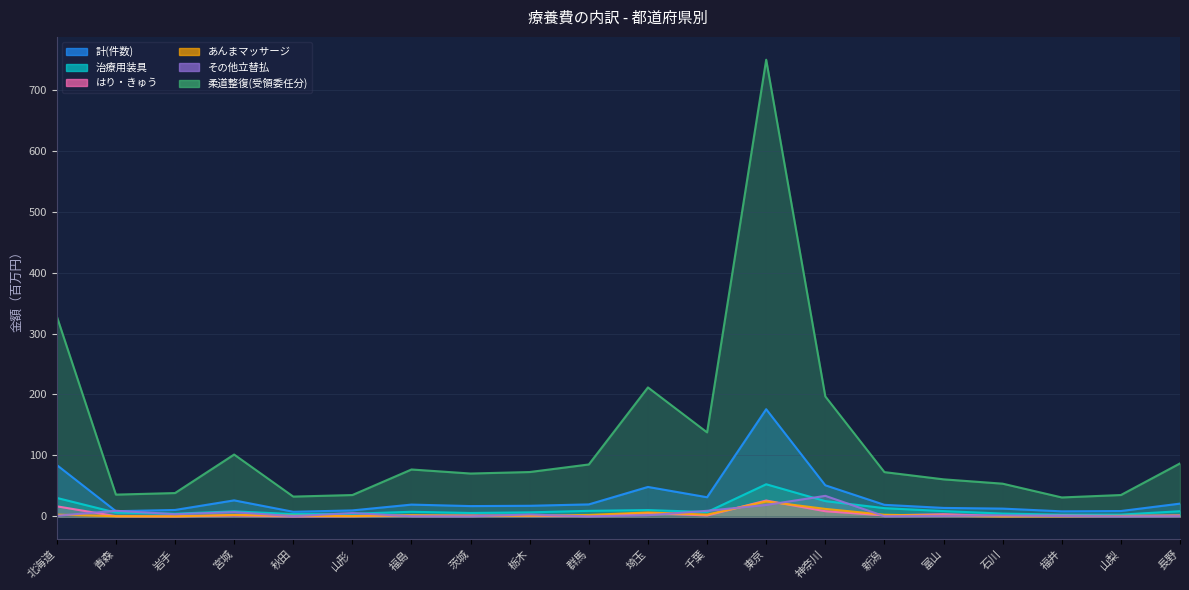

How many data points does each series have?

20